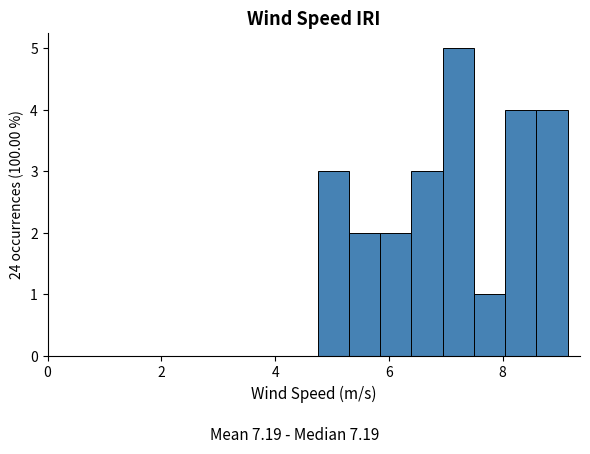

Read against the x-axis, roughly where is the centre of the tallest bar?

7.2